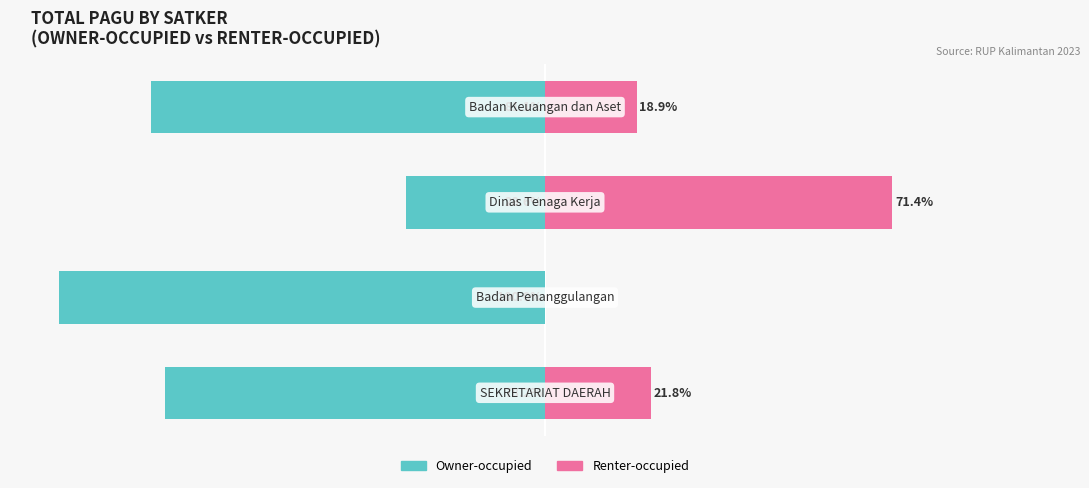

Read the Owner-occupied value at 1.

-100.0